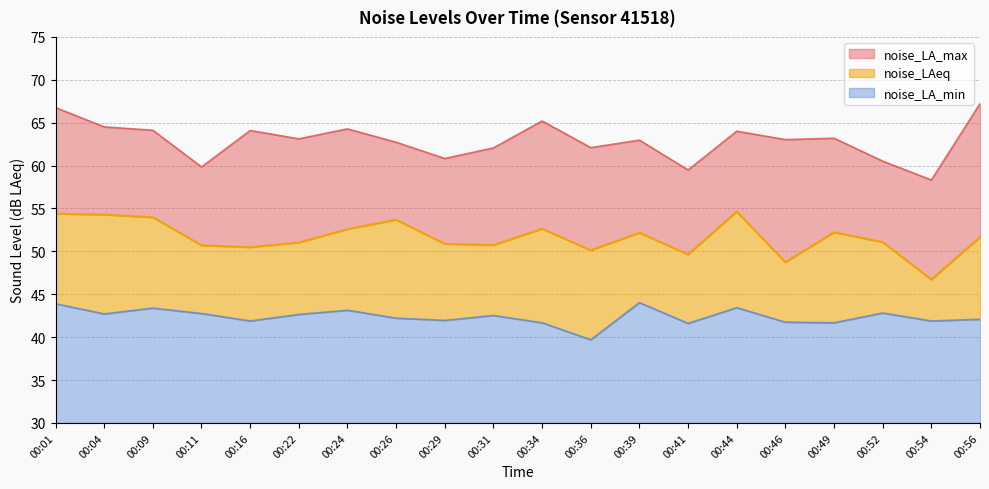

The value of noise_LA_min at 00:11 is 42.8. True or false?

True